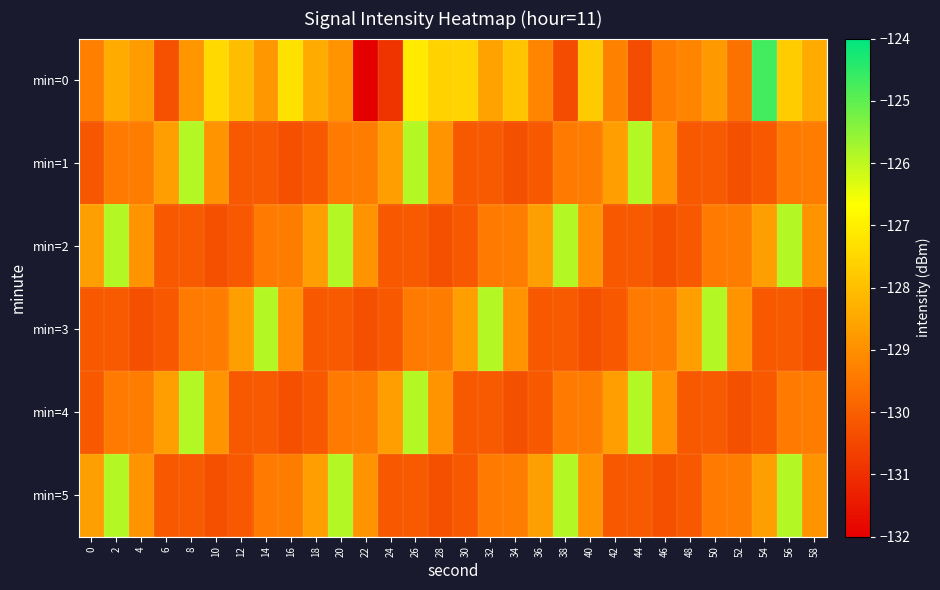

Which series has the widest spread of values?

min=0